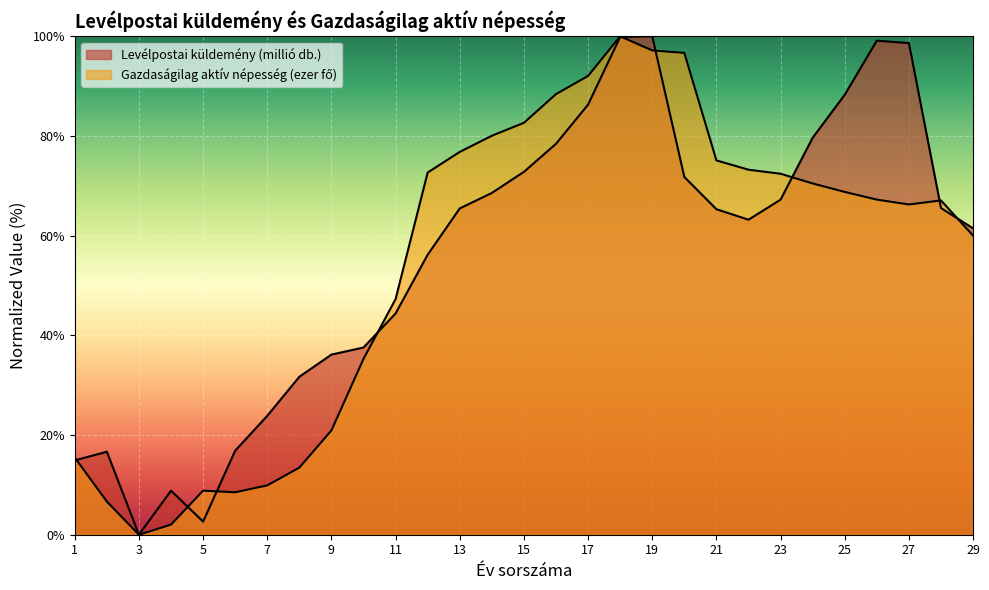

At which category does Gazdaságilag aktív népesség (ezer fő) reach its first local peak?

5